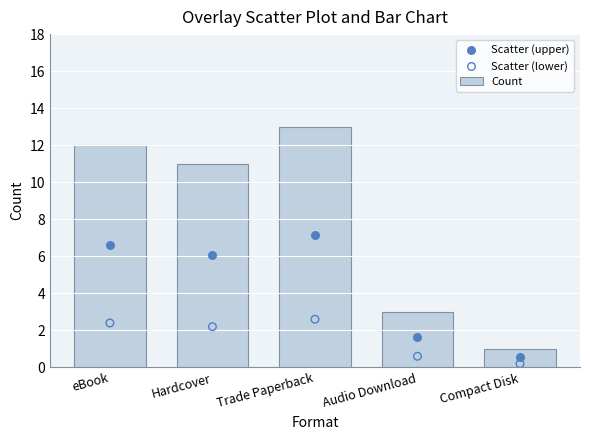

Is the value of Scatter (upper) at eBook greater than the value of Scatter (lower) at Hardcover?

Yes